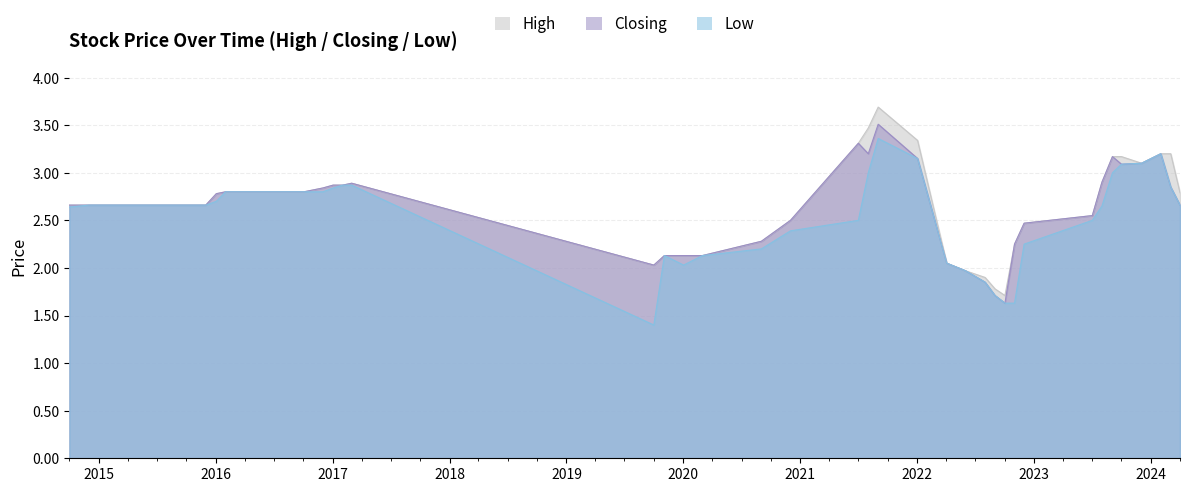

The value of Closing at 02/10/2022 is 0.6. True or false?

False